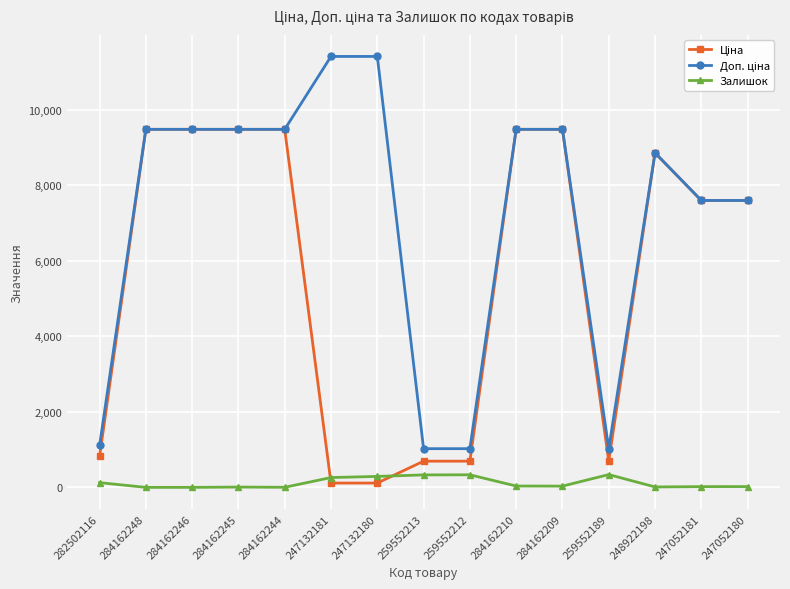

What is the difference between the highest and lowest values at 259552189?

685.6